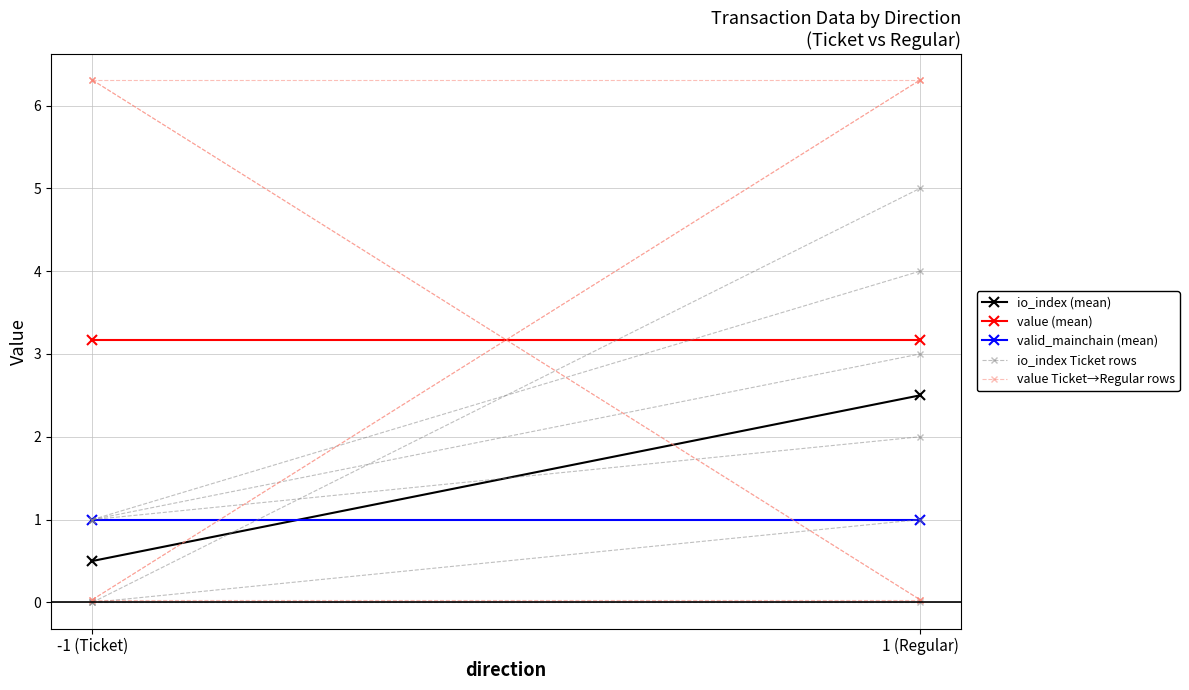

True or false: io_index (mean) has a value of 2.5 at 1 (Regular).

True